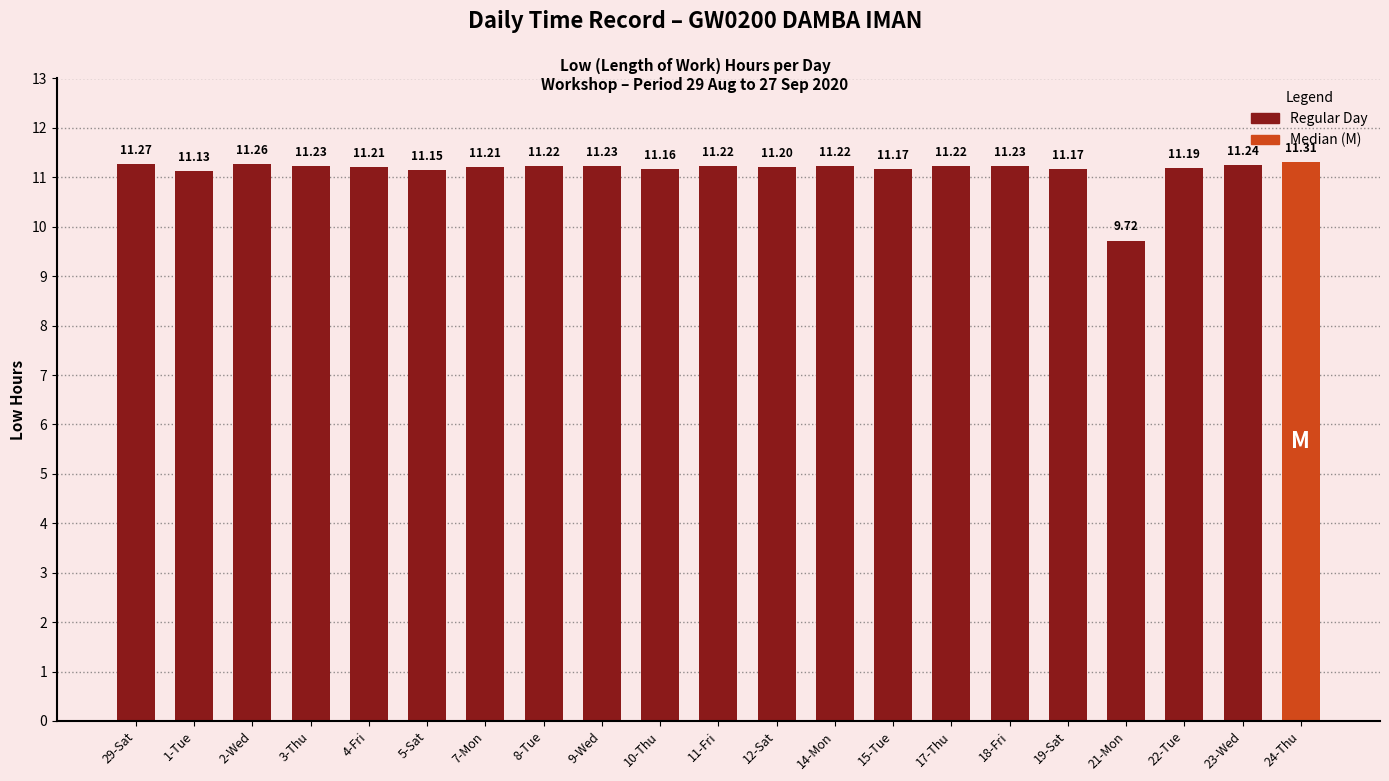

The chart shows a value of 11.2 at 9-Wed. True or false?

True